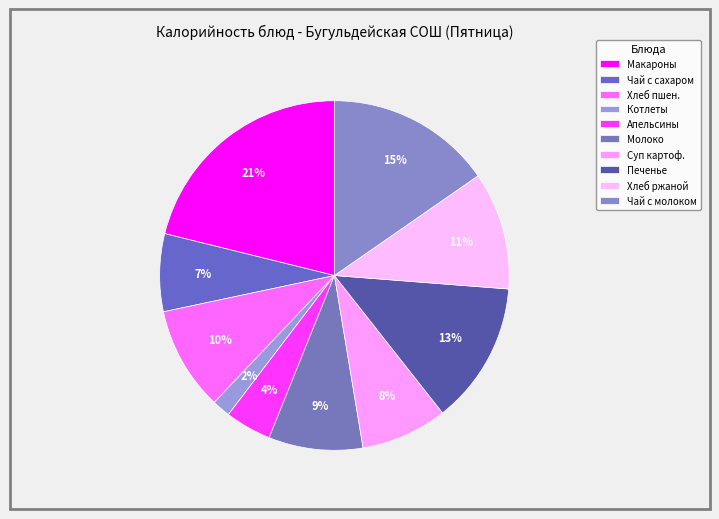

How many segments does this pie chart have?

10